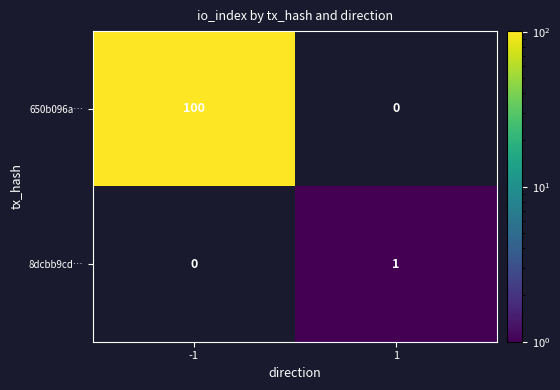

Which series has the widest spread of values?

650b096a…